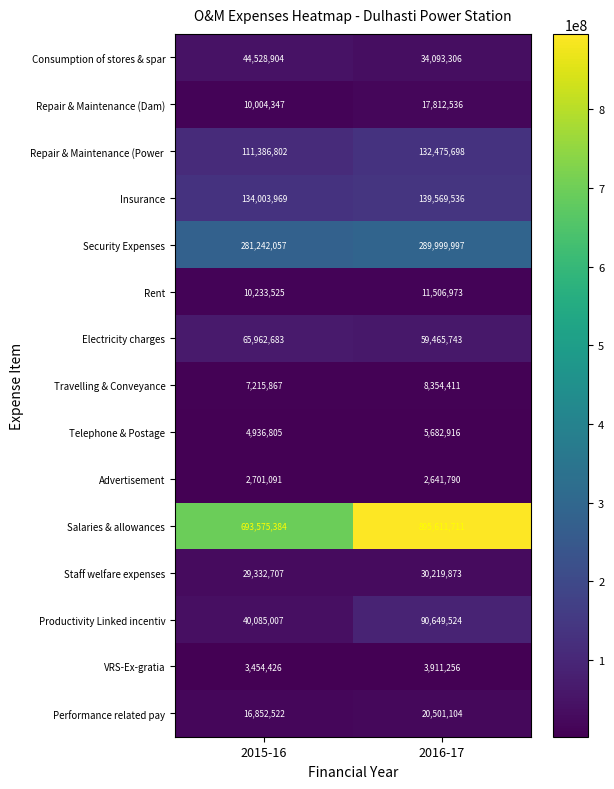

Where is Security Expenses nearest to the value 285621027?

2015-16